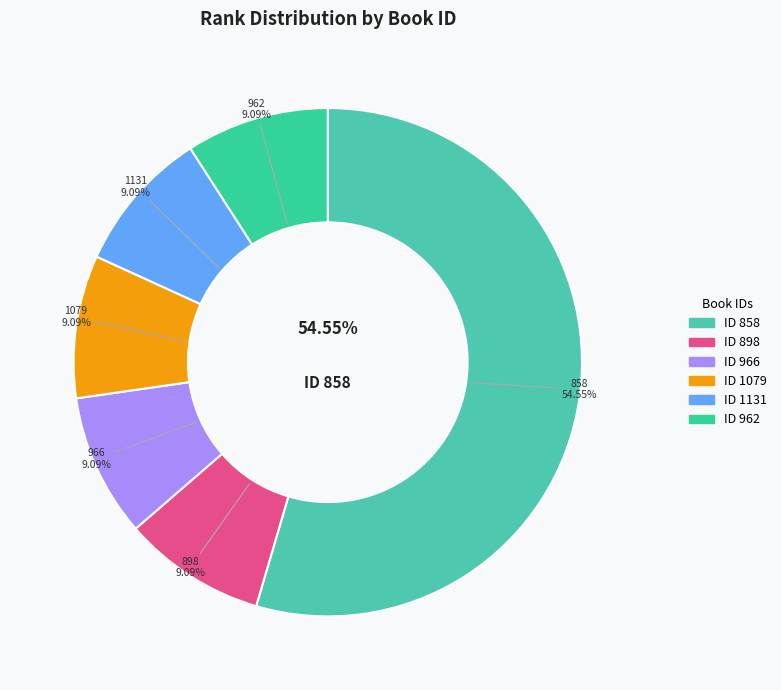

True or false: 858 accounts for 45% of the total.

False